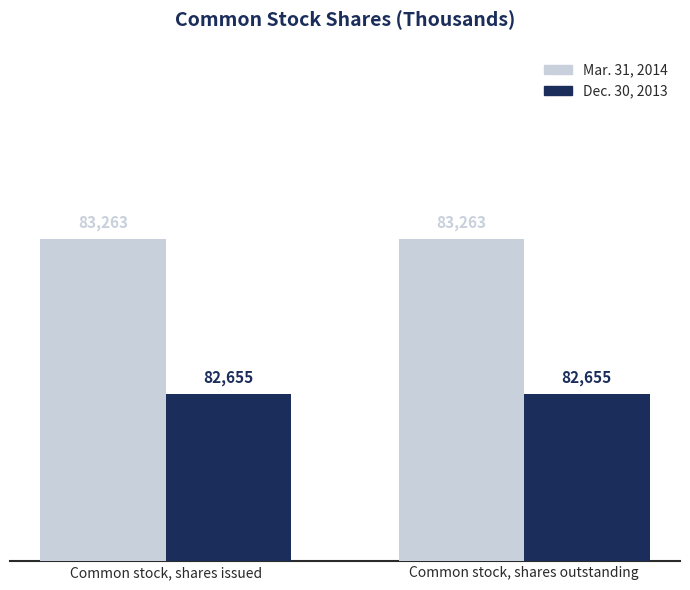

Rank the series at Common stock, shares issued from highest to lowest value.

Mar. 31, 2014, Dec. 30, 2013